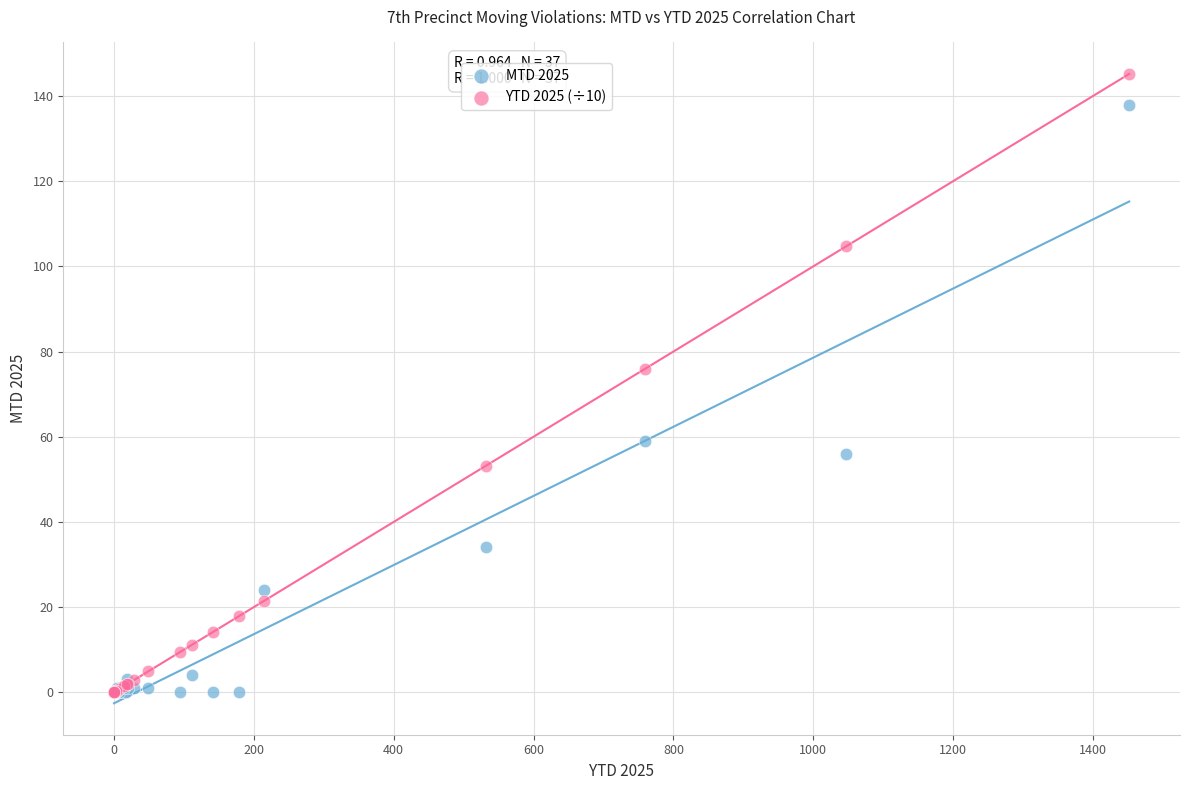

Which series has the largest Y range (max minus min)?

YTD 2025 (÷10)